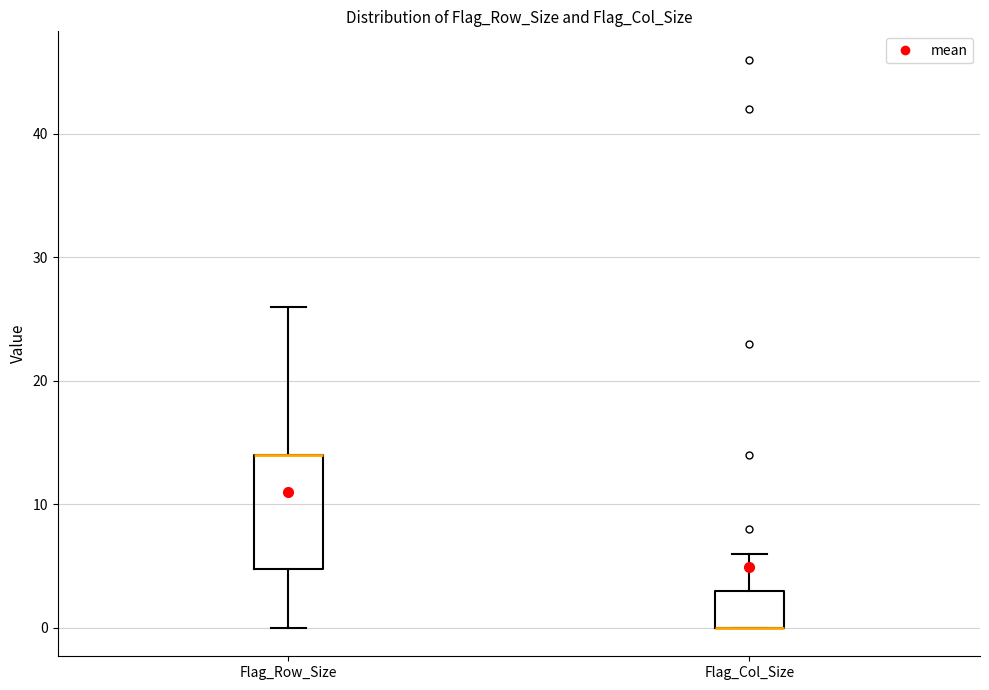

Reading left to right, read every box against the y-axis: the position of its median line, the range the box covers, and the ends of its whiskers. The values are not printed on the chart, so give them approximately, as read against the axis.

Flag_Row_Size: median 14 (drawn on the box's upper edge), box 5 to 14, whiskers 0 to 26
Flag_Col_Size: median 0 (drawn on the box's lower edge), box 0 to 3, whiskers 0 to 6